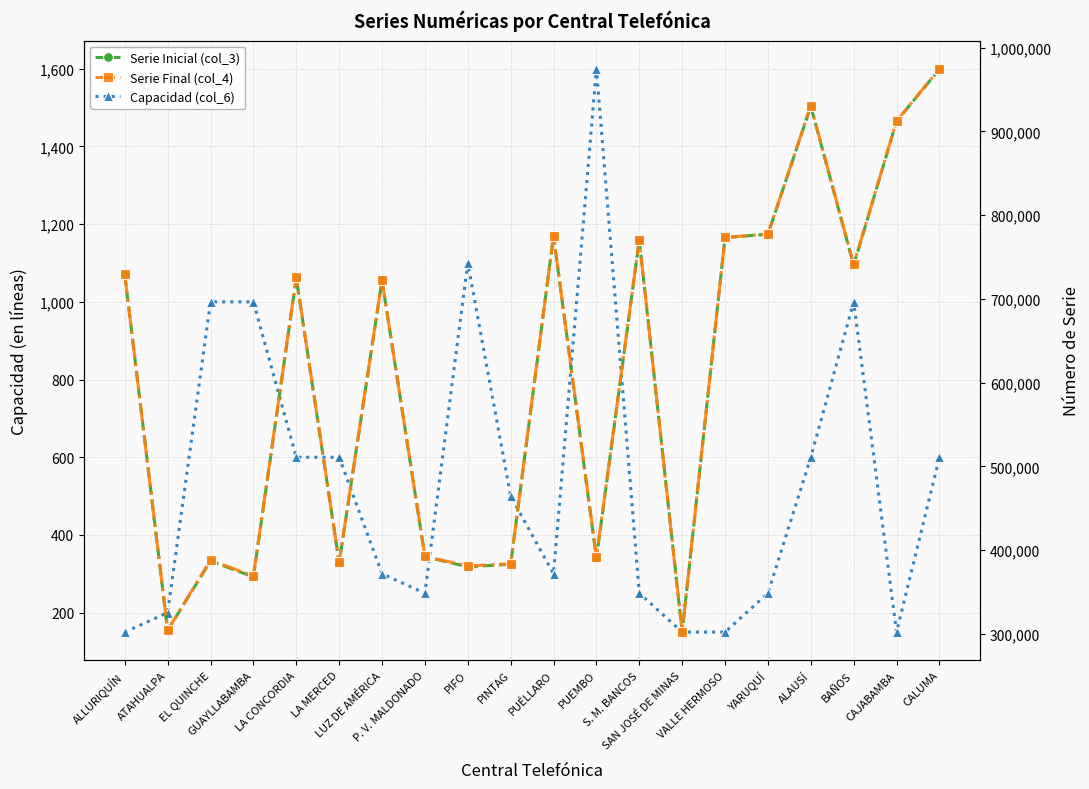

Which series changed the most between ATAHUALPA and SAN JOSÉ DE MINAS?

Serie Final (col_4)